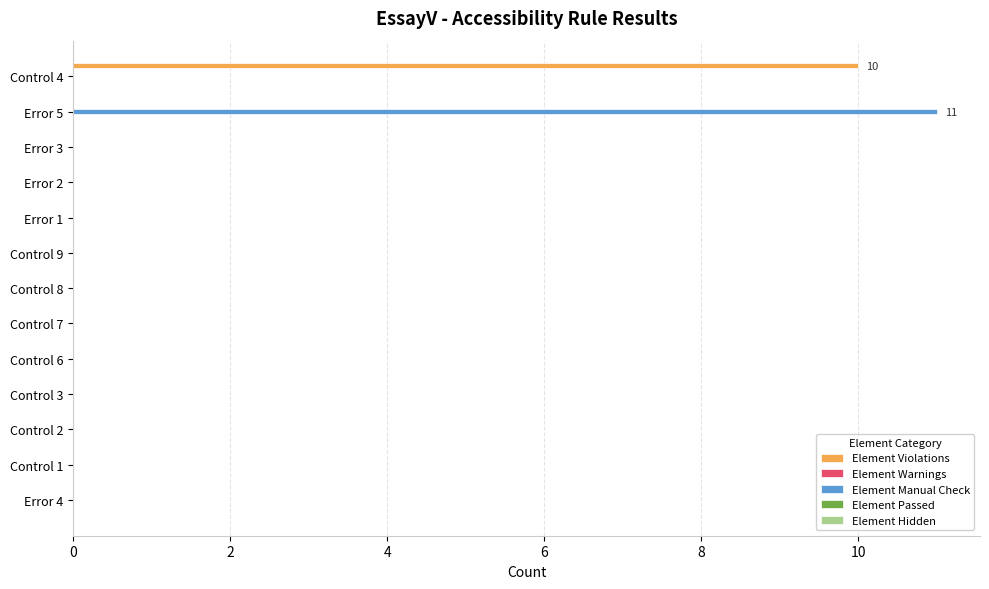

Which series has the largest range (max minus min)?

Element Manual Check